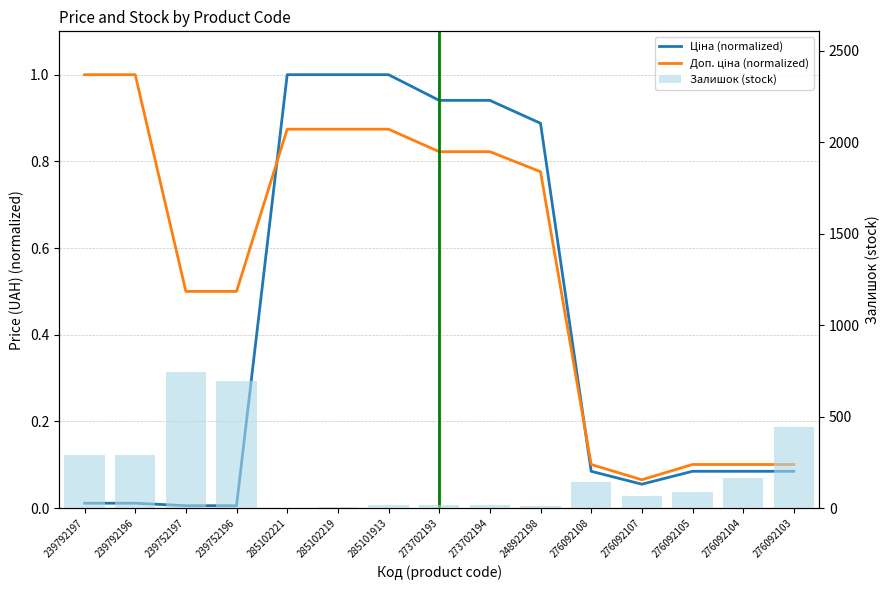

What position from the left is 285102221?

5